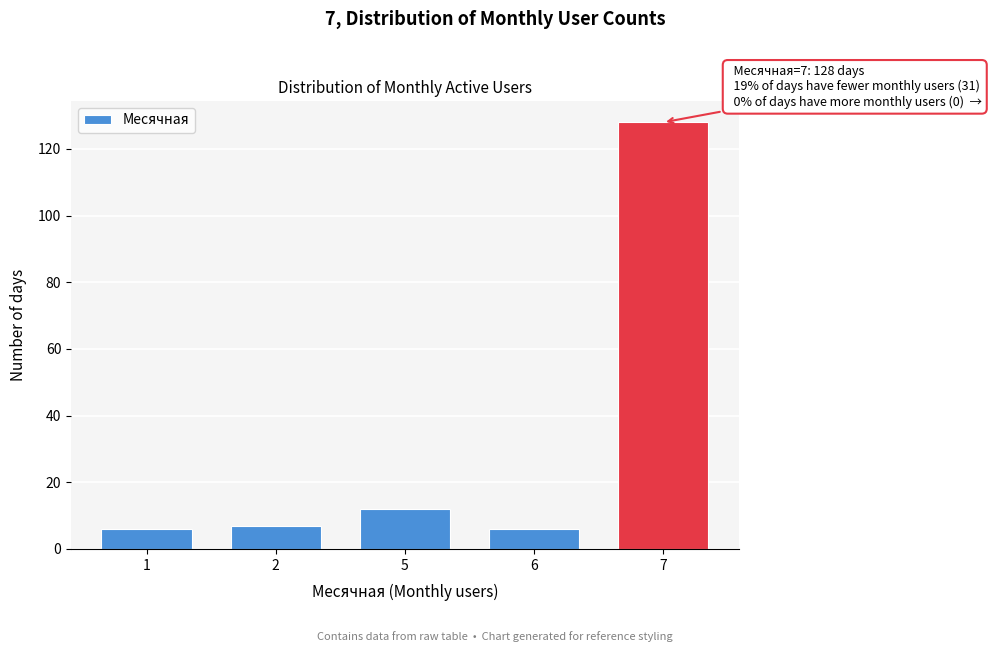

Reading left to right, what are all the values shown in this chart?

1=6	2=7	5=12	6=6	7=128